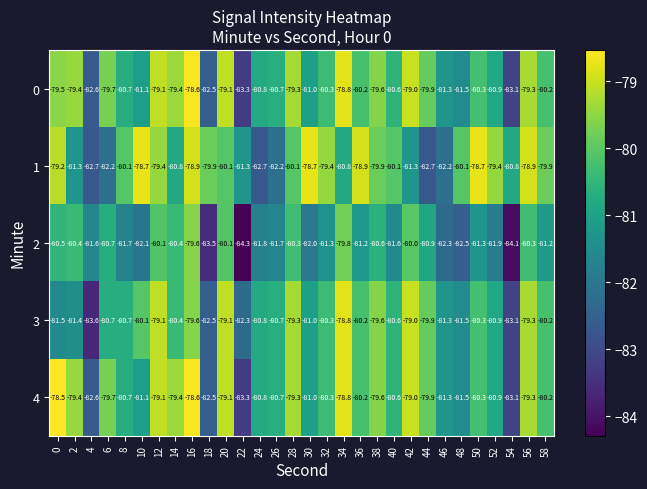

What is the total value across all series at 36?

-400.7